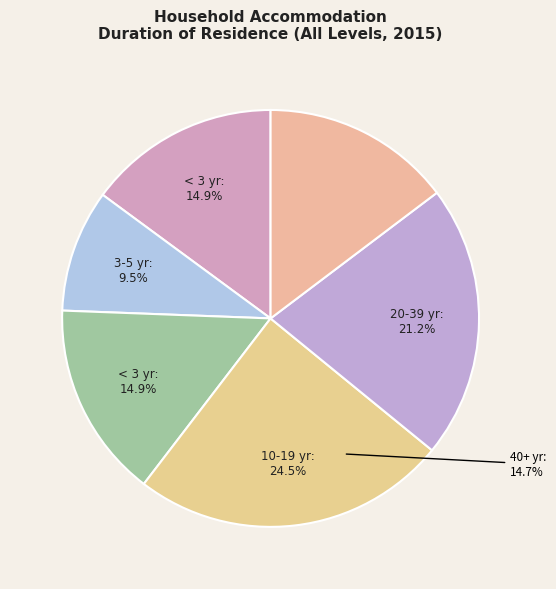

Which category has the smallest portion of the pie?

3 - 5 years